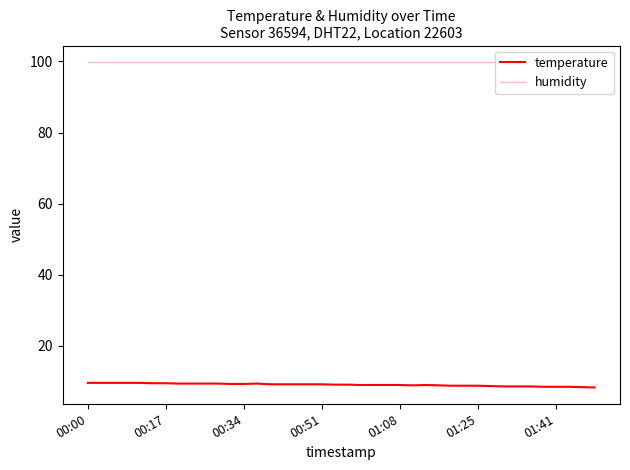

True or false: temperature and humidity intersect in this chart.

False